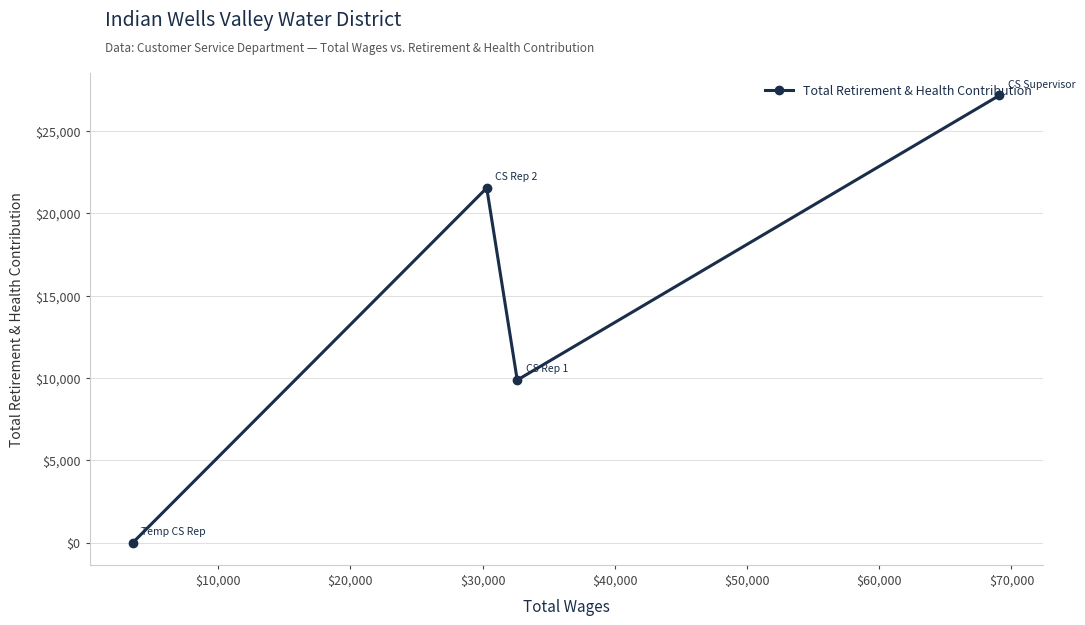

What is the greatest value displayed?

27171